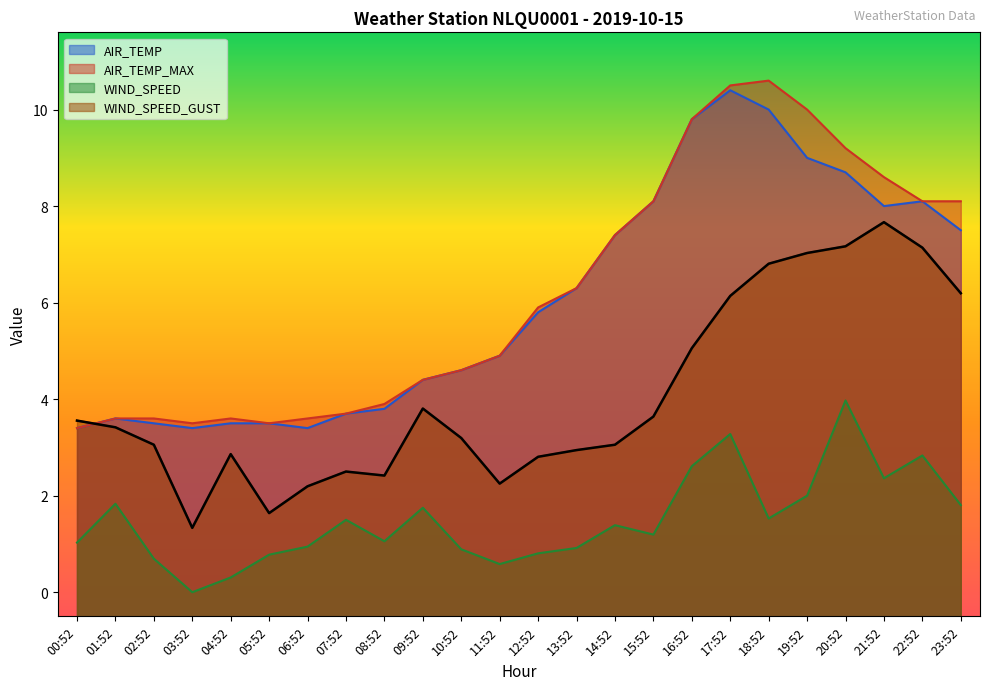

What is the sum of the WIND_SPEED values at 16:52 and 05:52?

3.4